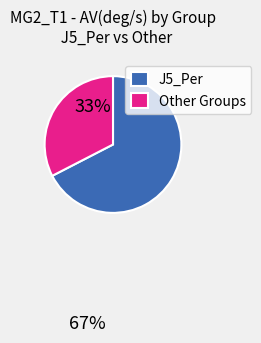

What is the ratio of the value at J5_Per to the value at Other Groups?

2.1